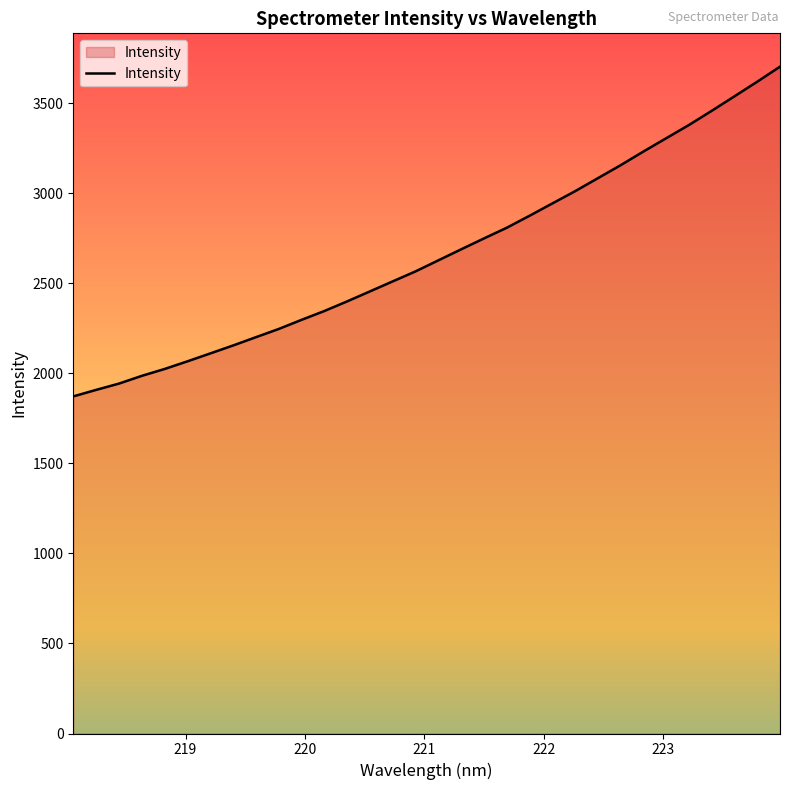

What is the greatest value displayed?

3702.6